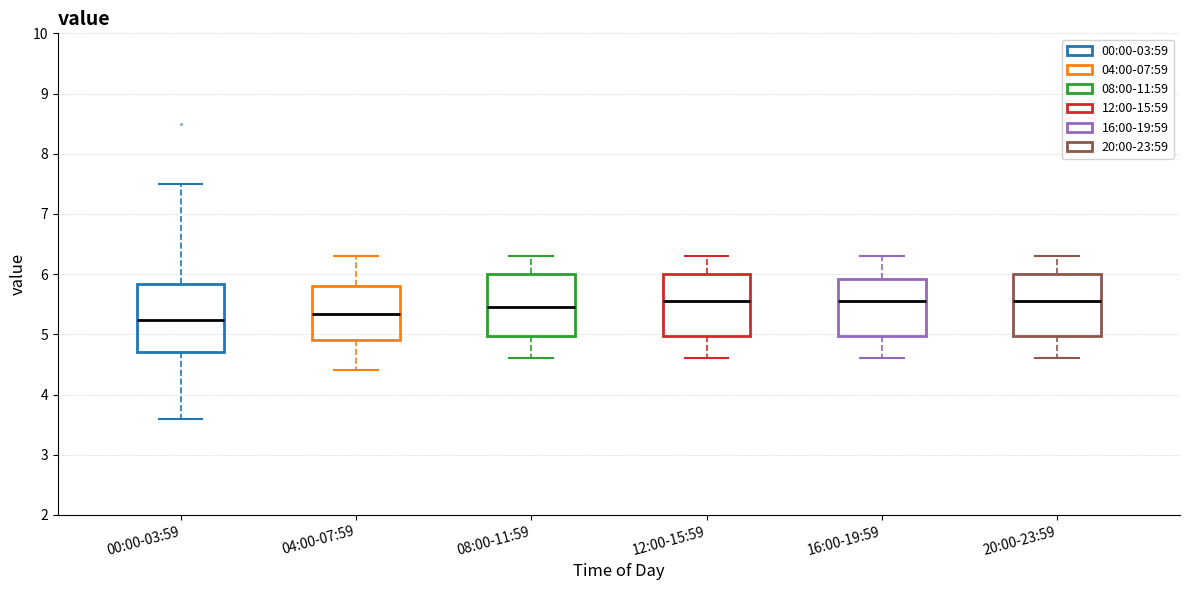

Reading left to right, transcribe this box plot: for each box, give where its median line is, the range the box spans, and where its two whiskers end, as read against the y-axis. The values are not printed on the chart, so give them approximately, as read against the axis.

00:00-03:59: median 5.2, box 4.7 to 5.8, whiskers 3.6 to 7.5
04:00-07:59: median 5.3, box 4.9 to 5.8, whiskers 4.4 to 6.3
08:00-11:59: median 5.5, box 5.0 to 6.0, whiskers 4.6 to 6.3
12:00-15:59: median 5.6, box 5.0 to 6.0, whiskers 4.6 to 6.3
16:00-19:59: median 5.6, box 5.0 to 5.9, whiskers 4.6 to 6.3
20:00-23:59: median 5.6, box 5.0 to 6.0, whiskers 4.6 to 6.3